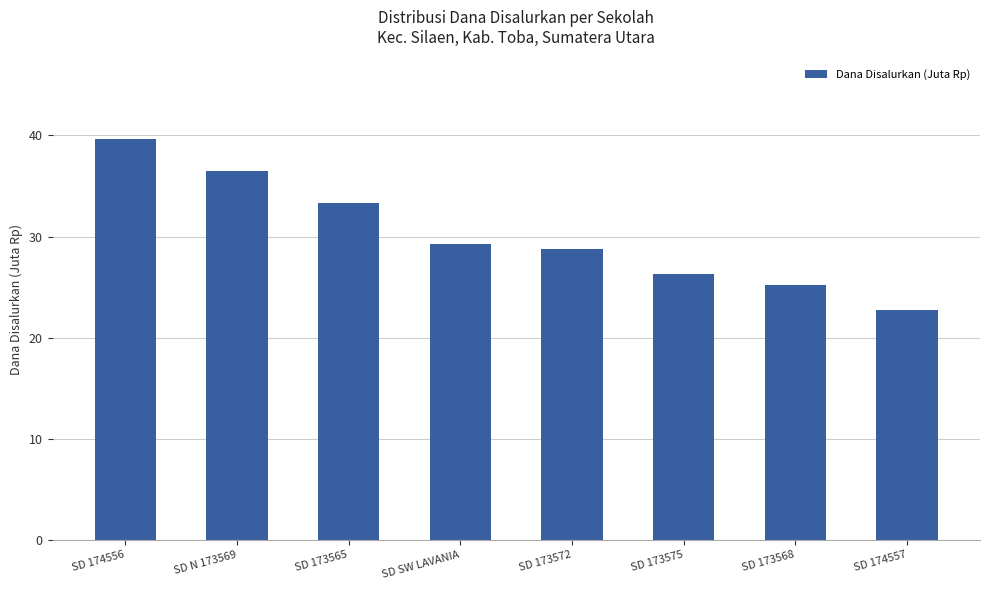

What is the approximate value at SD 174557?

22.7